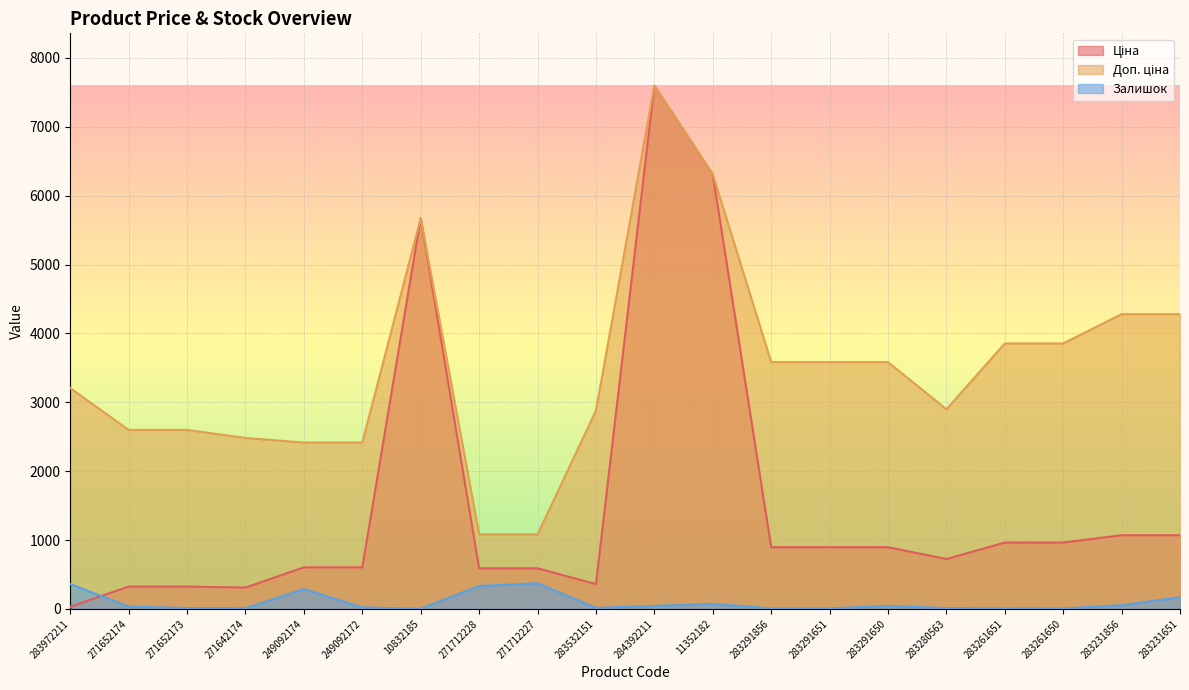

Which has a higher value, 284392211 or 271652173?

284392211